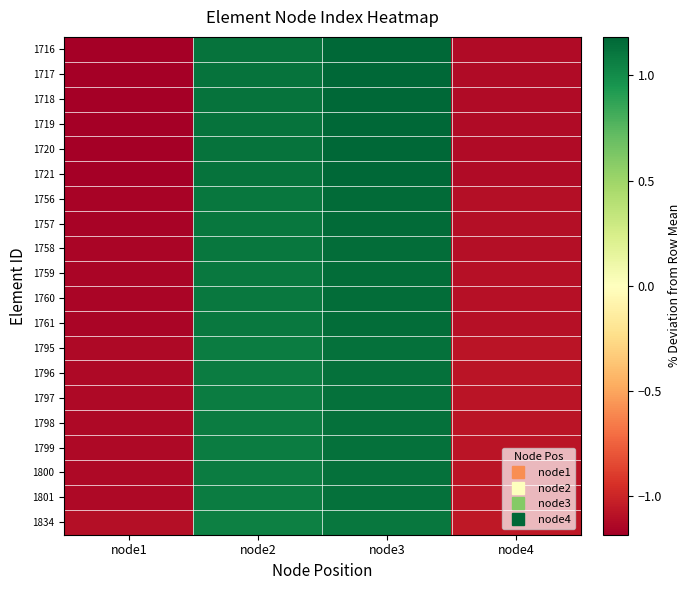

Which has a higher value, node1 or node2?

node2